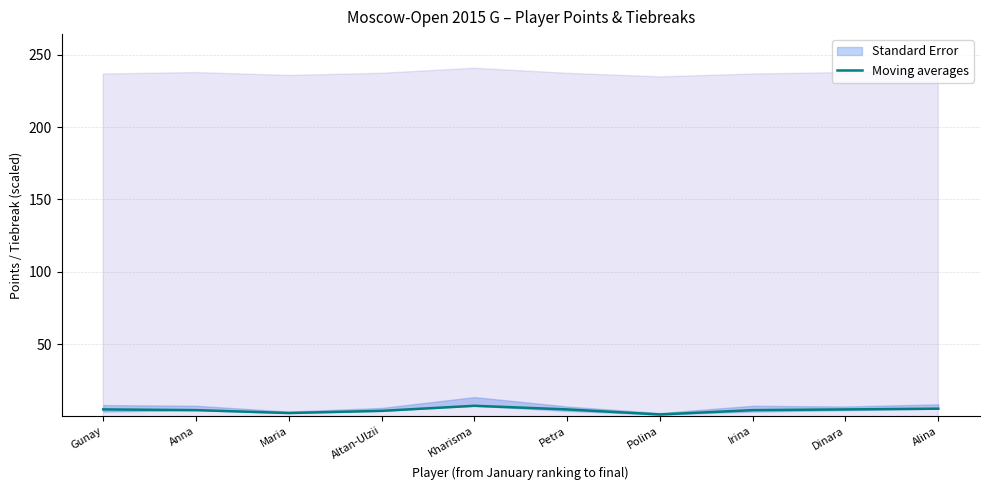

What is the difference between the values at Dinara and Kharisma?

2.5